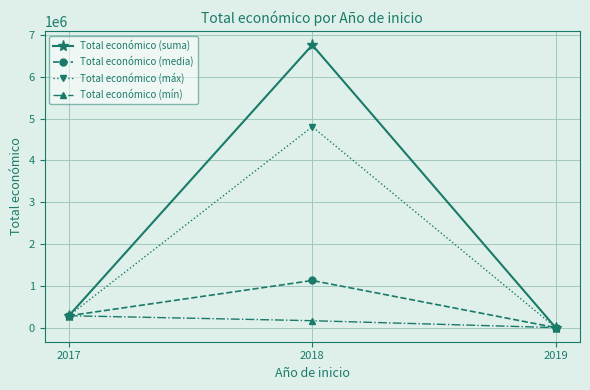

Which series has the largest range (max minus min)?

Total económico (suma)